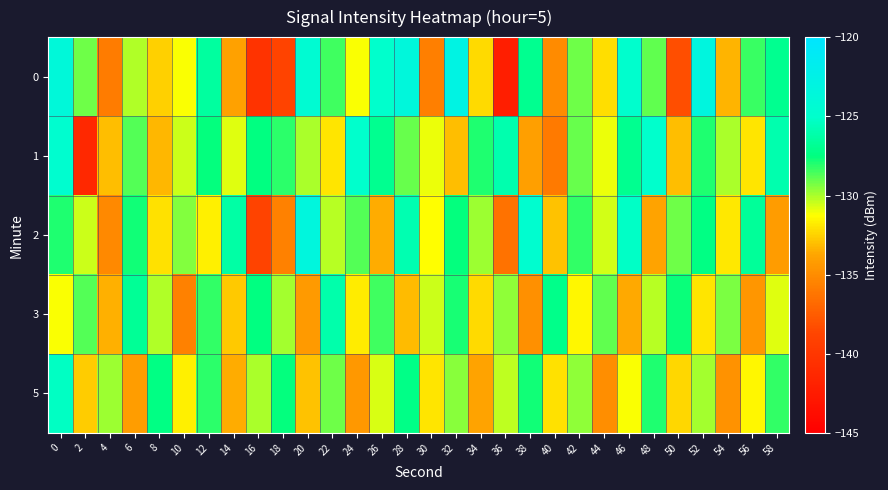

Reading right to left, list all the values displayed in this chart.

0: 58=-127.0	56=-128.4	54=-133.4	52=-123.2	50=-138.2	48=-129.0	46=-124.9	44=-132.2	42=-129.1	40=-135.1	38=-126.9	36=-142.2	34=-132.2	32=-122.8	30=-135.7	28=-123.6	26=-125.1	24=-131.2	22=-128.5	20=-124.5	18=-138.9	16=-140.3	14=-133.9	12=-126.5	10=-131.2	8=-132.5	6=-130.1	4=-135.8	2=-129.1	0=-123.8
1: 58=-126.0	56=-132.0	54=-130.0	52=-128.0	50=-133.0	48=-125.0	46=-127.0	44=-131.0	42=-129.0	40=-136.0	38=-134.0	36=-126.0	34=-128.0	32=-133.0	30=-131.0	28=-129.0	26=-127.0	24=-125.0	22=-132.0	20=-130.0	18=-128.2	16=-127.5	14=-130.8	12=-127.6	10=-130.5	8=-133.2	6=-128.7	4=-133.0	2=-141.4	0=-124.7
2: 58=-134.2	56=-126.7	54=-131.9	52=-127.4	50=-129.1	48=-133.8	46=-125.2	44=-130.6	42=-128.3	40=-132.9	38=-124.7	36=-136.4	34=-129.8	32=-127.6	30=-131.3	28=-125.9	26=-133.5	24=-128.7	22=-130.2	20=-123.4	18=-135.6	16=-138.9	14=-126.3	12=-131.7	10=-129.4	8=-132.1	6=-127.8	4=-135.2	2=-130.5	0=-128.0
3: 58=-130.8	56=-134.5	54=-129.3	52=-132.0	50=-127.7	48=-130.2	46=-133.6	44=-128.9	42=-131.5	40=-127.2	38=-134.8	36=-129.6	34=-132.3	32=-127.9	30=-130.5	28=-133.1	26=-128.4	24=-131.8	22=-126.1	20=-134.3	18=-129.9	16=-127.5	14=-132.7	12=-128.3	10=-135.6	8=-130.1	6=-126.8	4=-133.4	2=-128.7	0=-131.2
5: 58=-128.3	56=-131.5	54=-134.7	52=-129.9	50=-132.4	48=-128.0	46=-131.2	44=-134.9	42=-129.6	40=-132.1	38=-127.8	36=-130.3	34=-133.8	32=-129.5	30=-132.0	28=-127.3	26=-130.7	24=-134.4	22=-129.1	20=-132.9	18=-127.6	16=-130.0	14=-133.5	12=-128.2	10=-131.7	8=-127.4	6=-134.1	4=-129.8	2=-132.6	0=-125.3